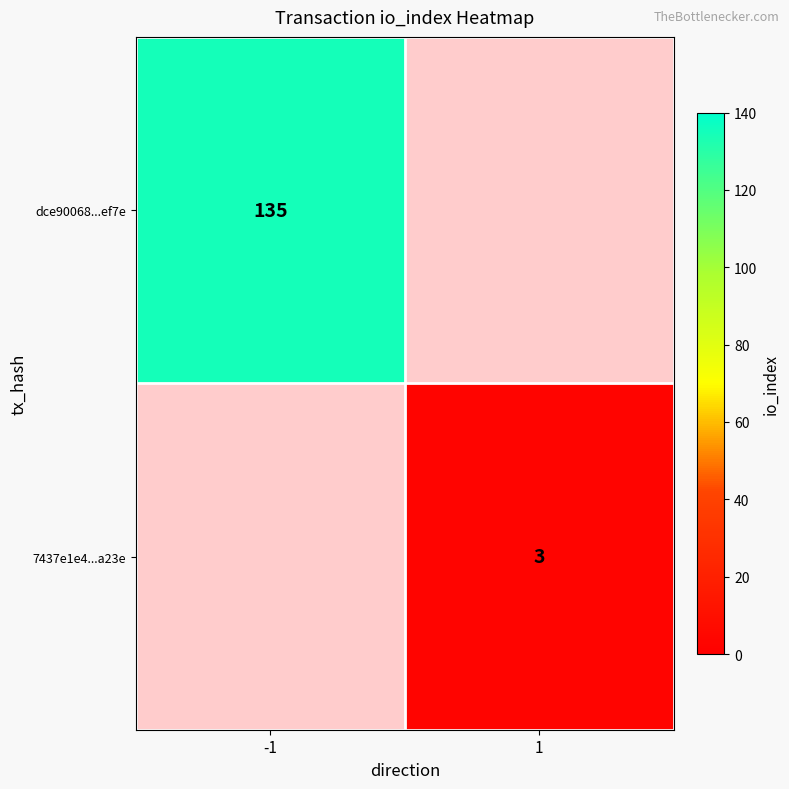

The value of dce90068...ef7e at -1 is 135. True or false?

True